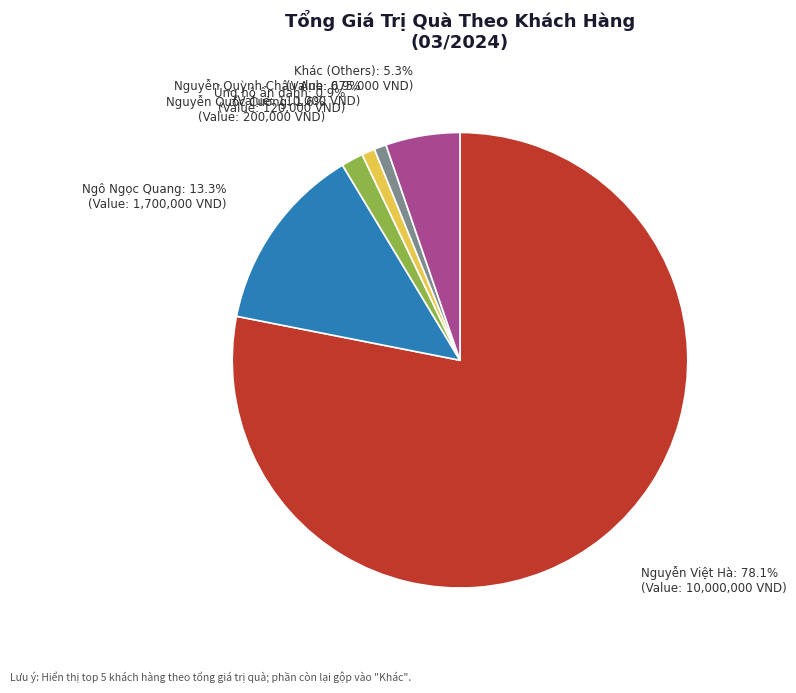

Is there a majority slice in this chart?

Yes